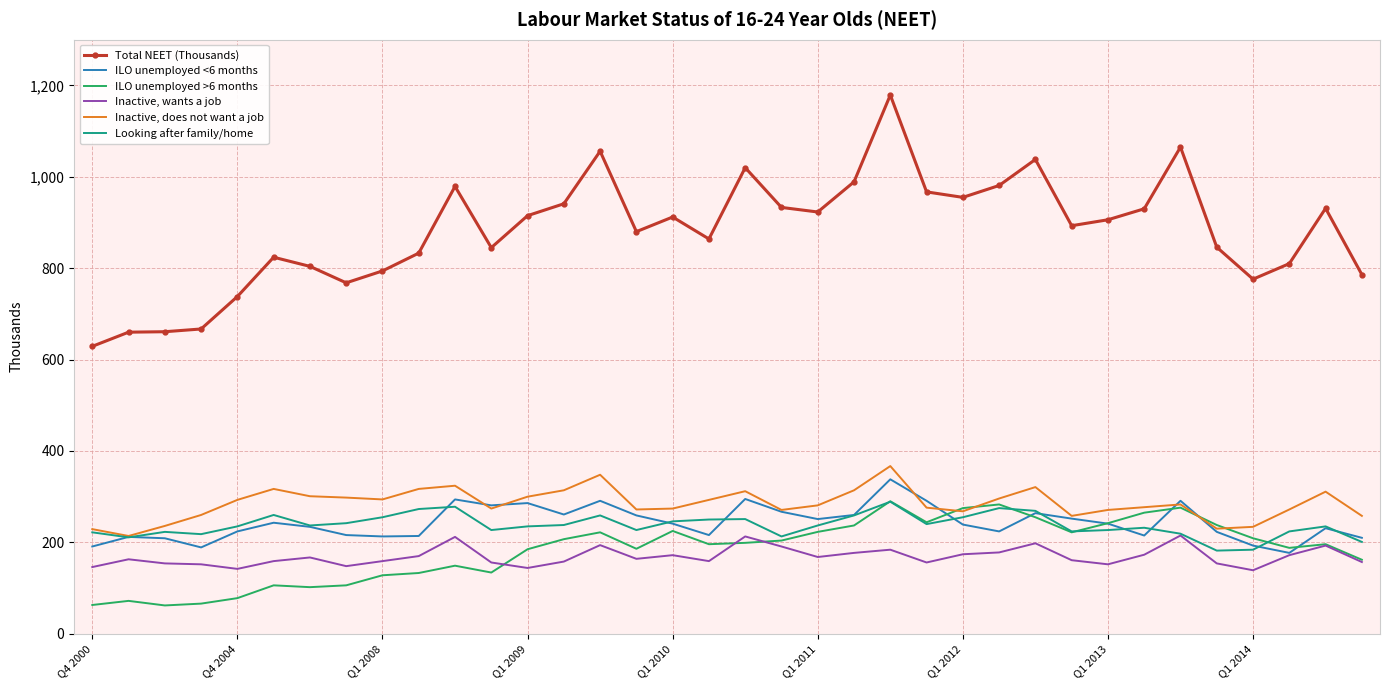

Which series has the widest spread of values?

Total NEET (Thousands)